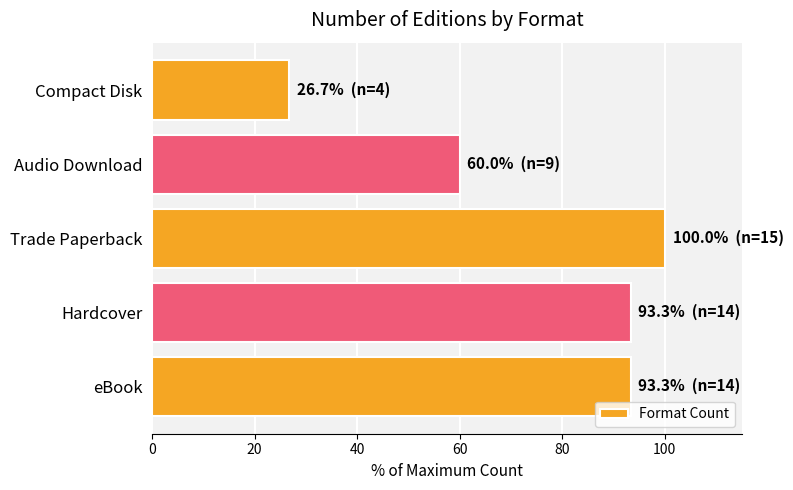

What is the difference between the second highest and second lowest values?

33.3